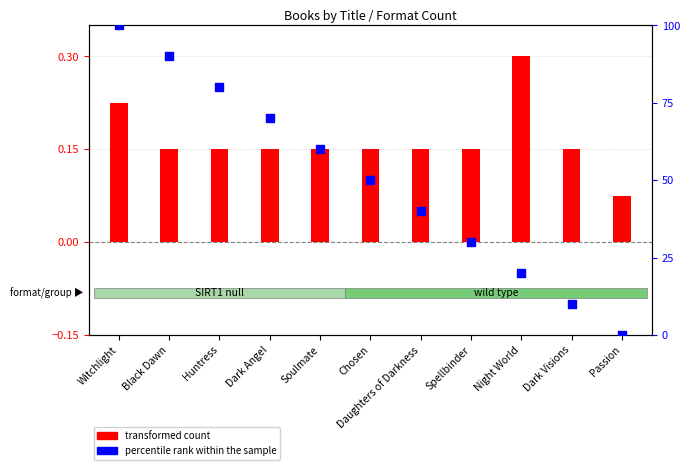

What is the change in value from Daughters of Darkness to Dark Visions?

-30